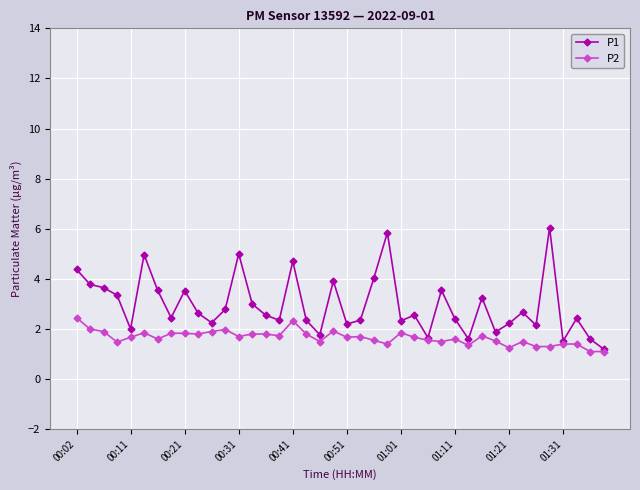

Which series has the largest total across all categories?

P1